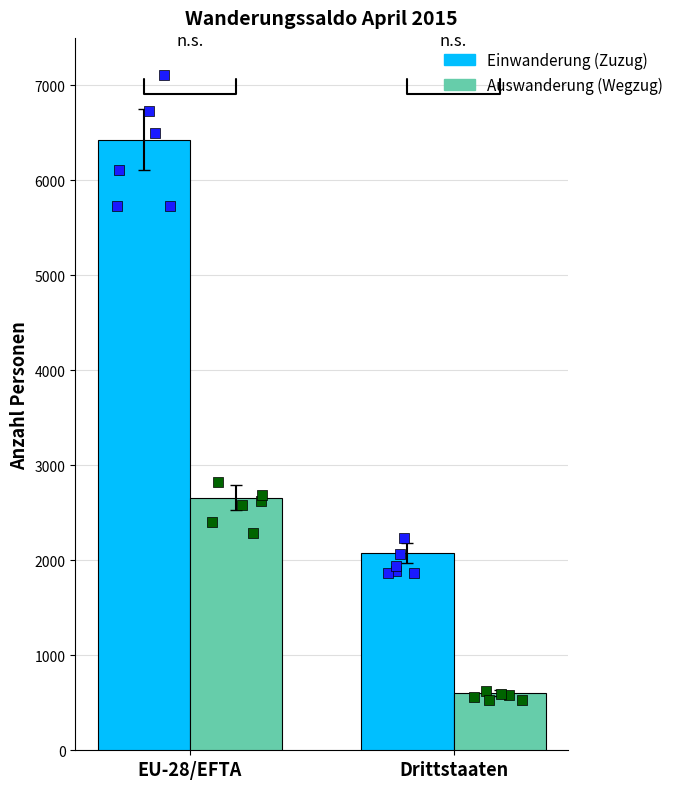

Is the value of Einwanderung (Zuzug) at Drittstaaten greater than the value of Auswanderung (Wegzug) at Drittstaaten?

Yes